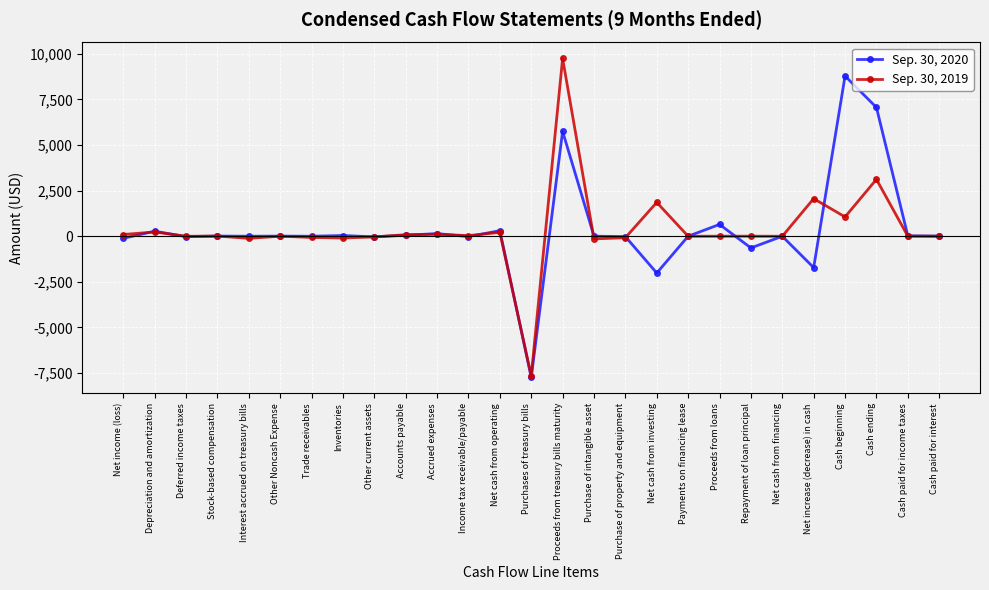

At which category is the sum across all series the highest?

Proceeds from treasury bills maturity